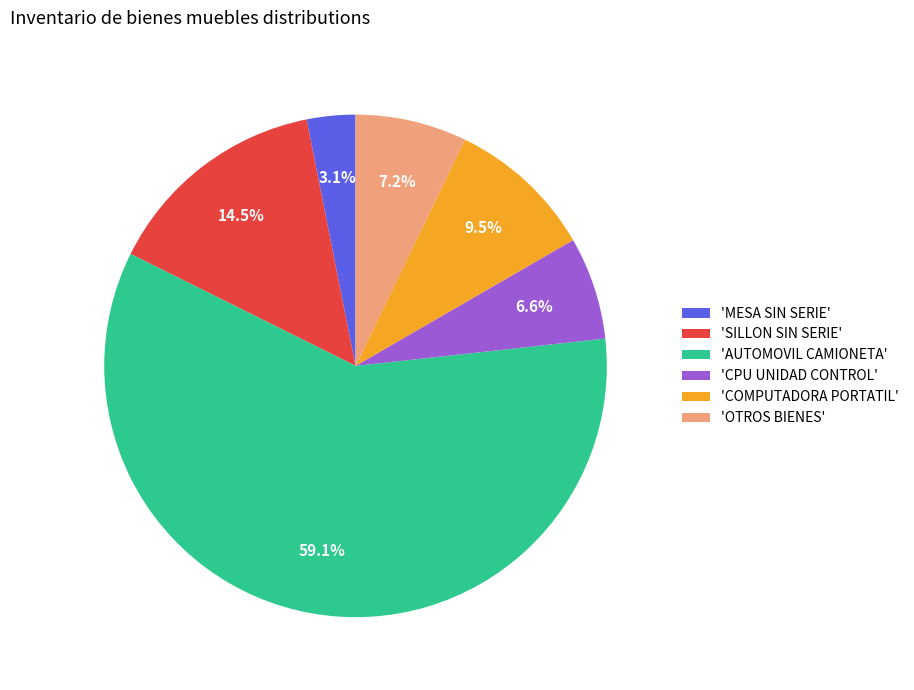

How much of the chart is everything except 'COMPUTADORA PORTATIL'?

90.5%